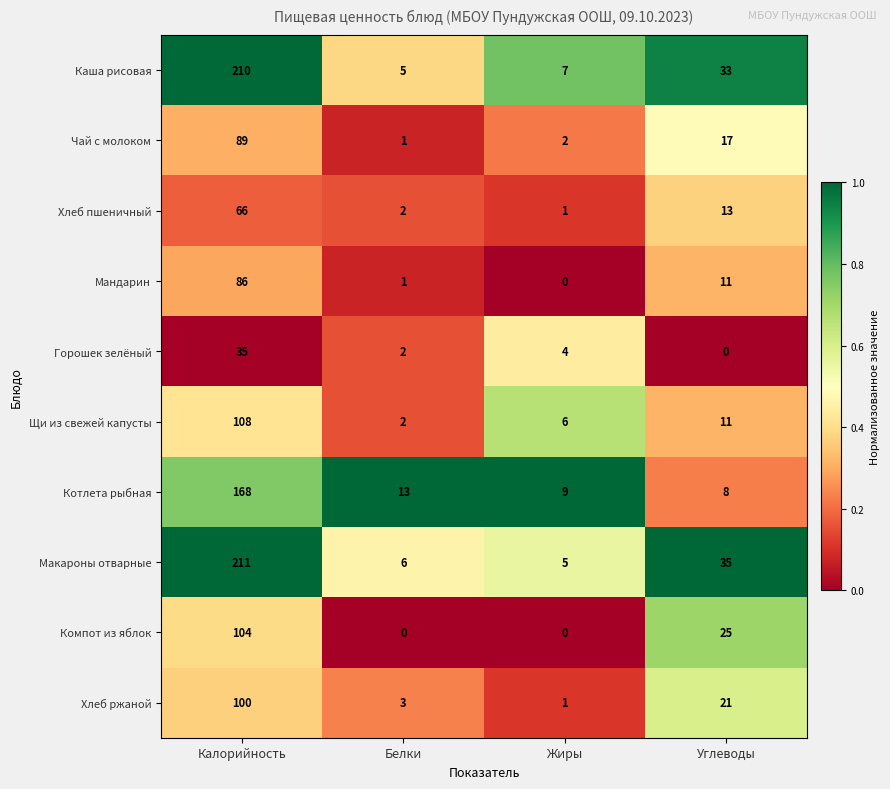

The Мандарин series shows 126 at Калорийность. True or false?

False